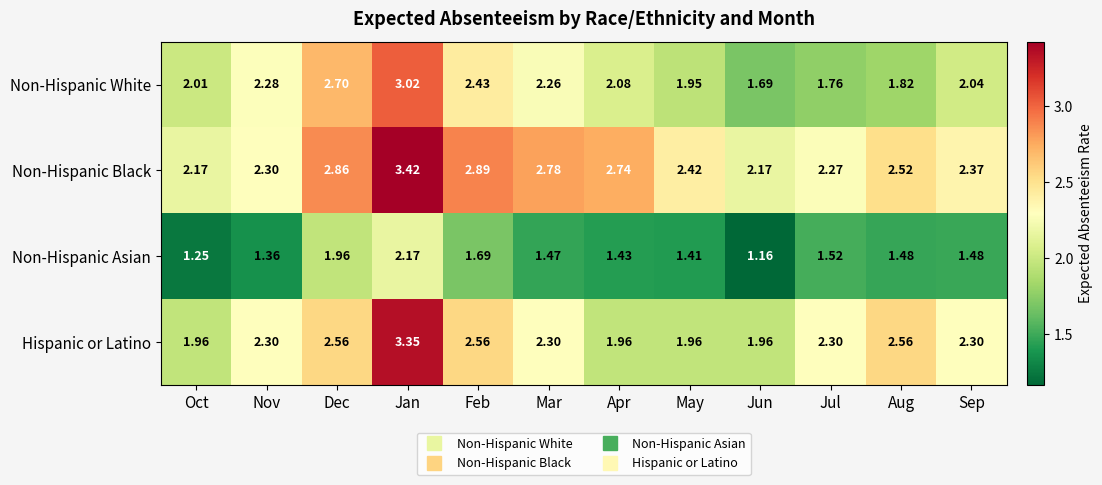

Rank the series by their maximum value, from highest to lowest.

Non-Hispanic Black, Hispanic or Latino, Non-Hispanic White, Non-Hispanic Asian